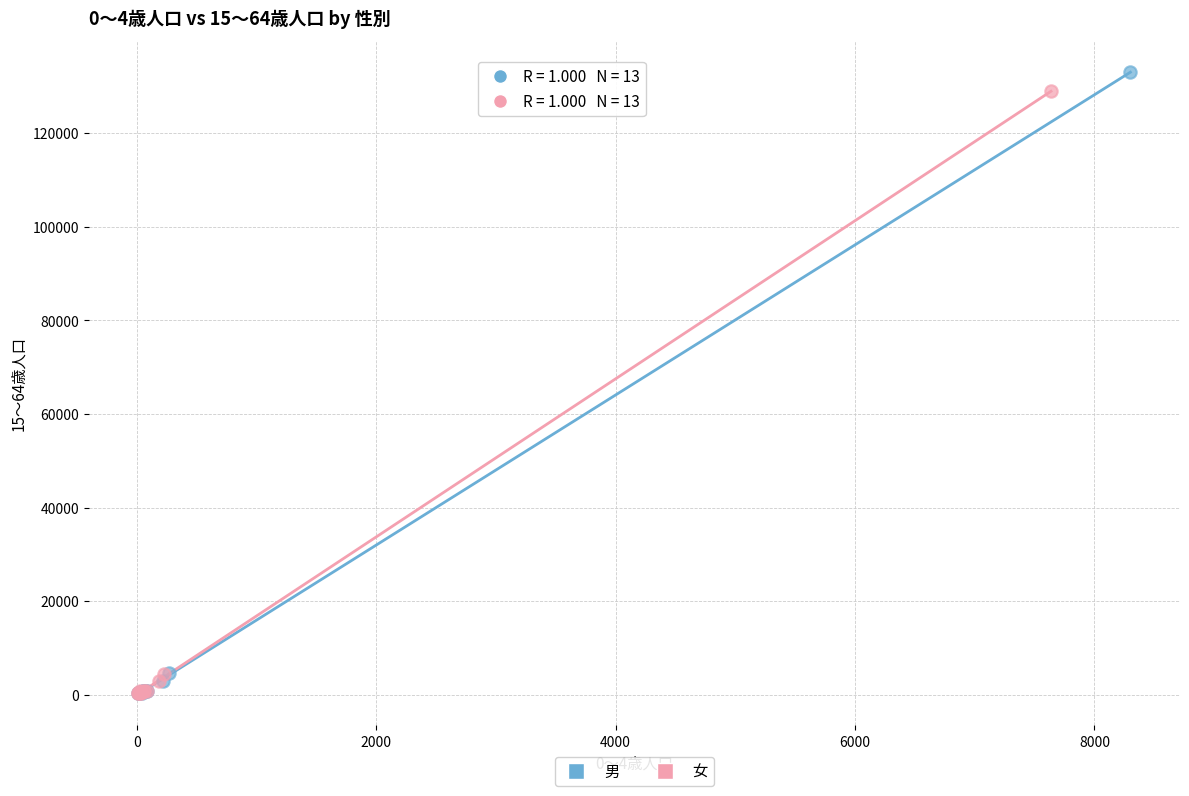

What are all the series names shown in the legend?

男, 女